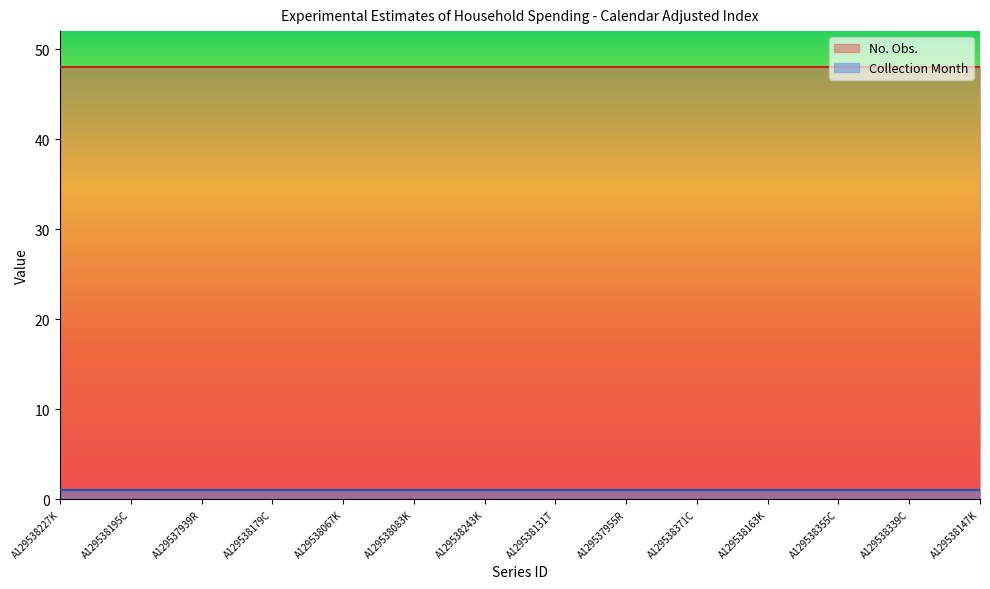

True or false: No. Obs. and Collection Month intersect in this chart.

False